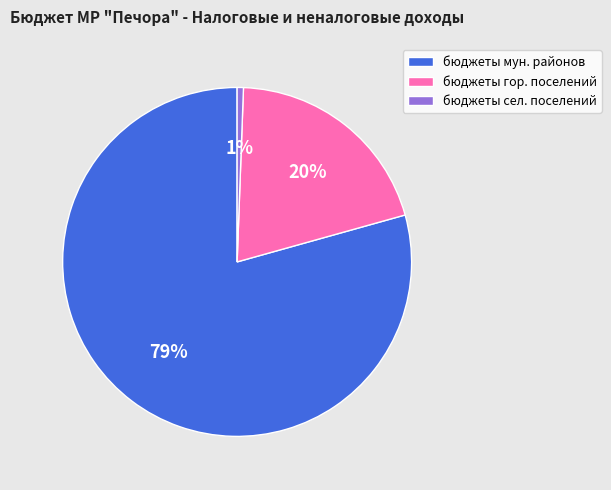

Rank the categories by value from highest to lowest.

бюджеты мун. районов, бюджеты гор. поселений, бюджеты сел. поселений